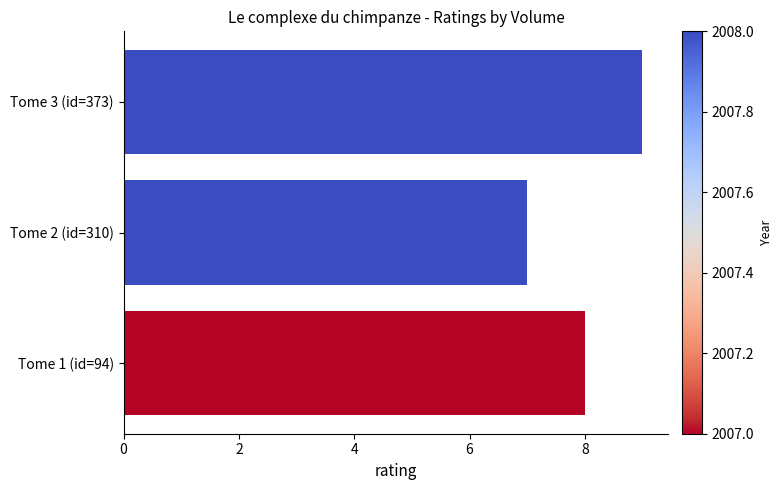

Rank the categories by value from lowest to highest.

Tome 2 (id=310), Tome 1 (id=94), Tome 3 (id=373)